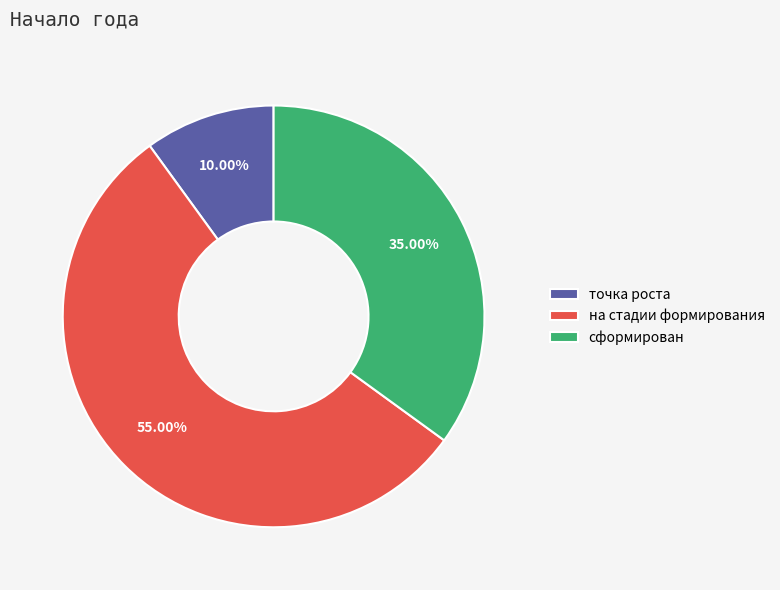

To the nearest percent, what portion does сформирован represent?

35%